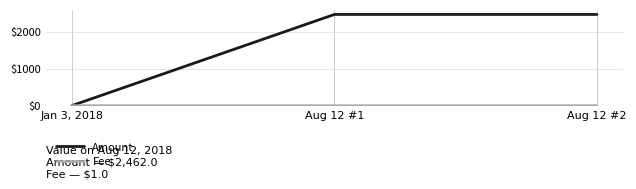

How many Amount values are between 1 and 2462?

3